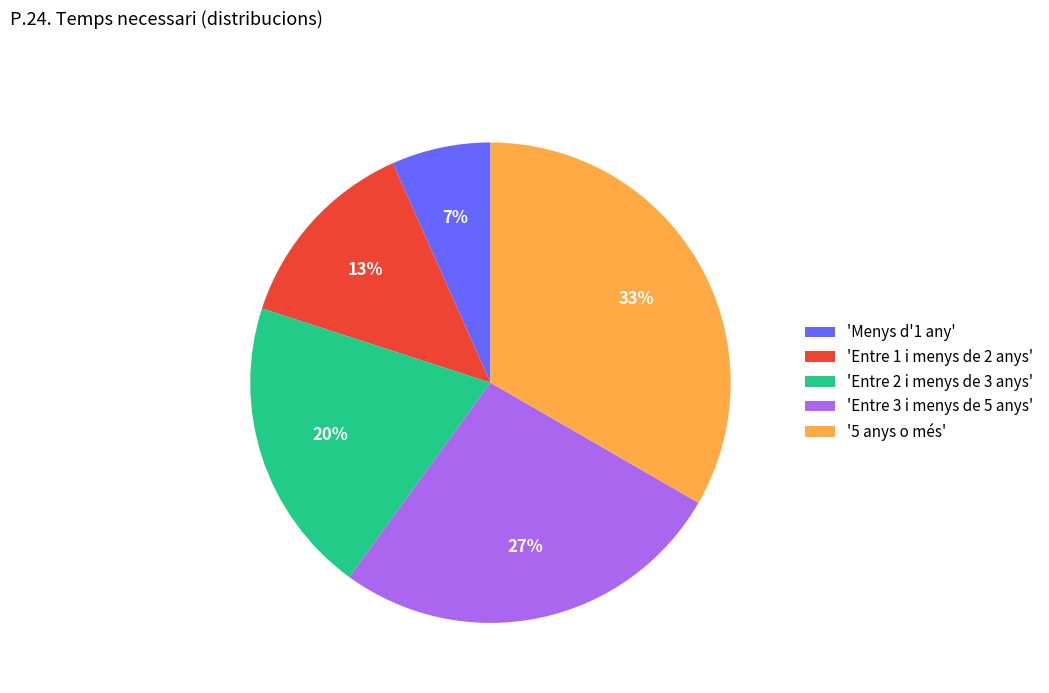

How many segments does this pie chart have?

5